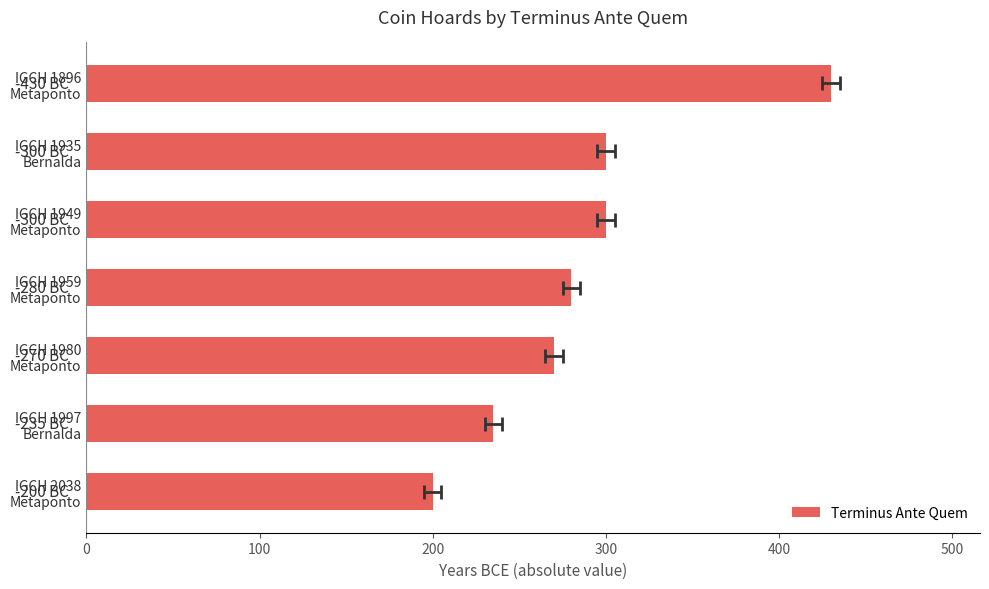

Approximately how many times larger is the value at IGCH 1896 Metaponto compared to IGCH 1959 Metaponto?

1.5